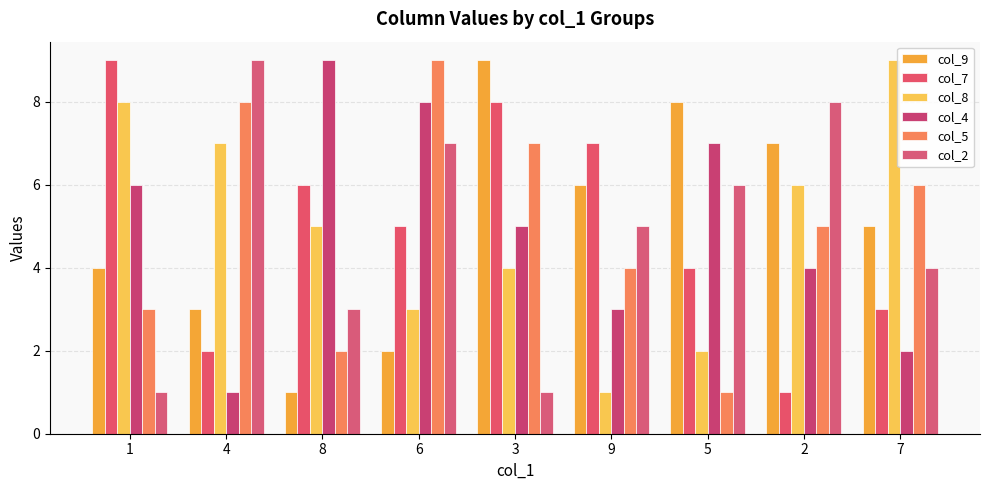

How many col_4 values are between 3 and 7?

5